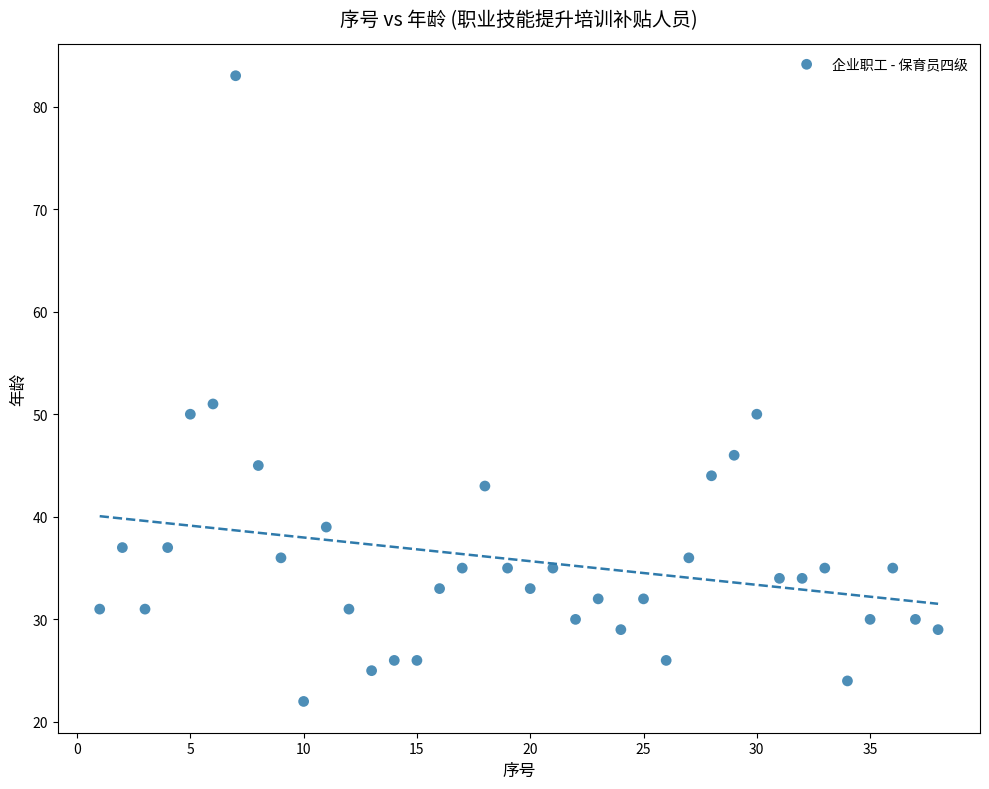

What is the range of Y values (max minus min)?

61